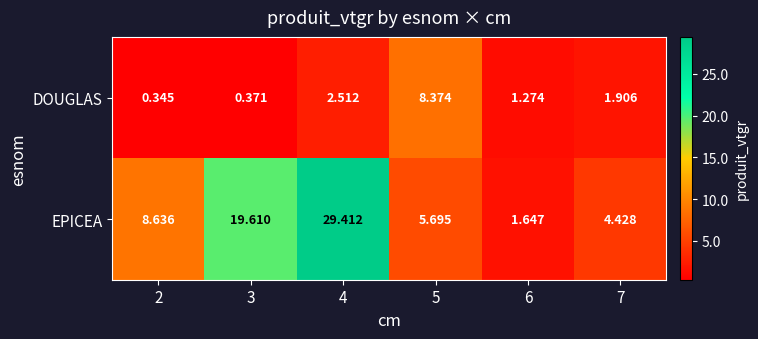

Which series changed the most between 4 and 5?

EPICEA